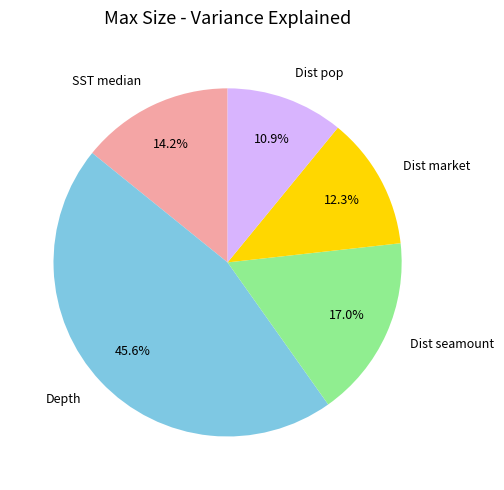

Does SST median represent more than half of the total?

No